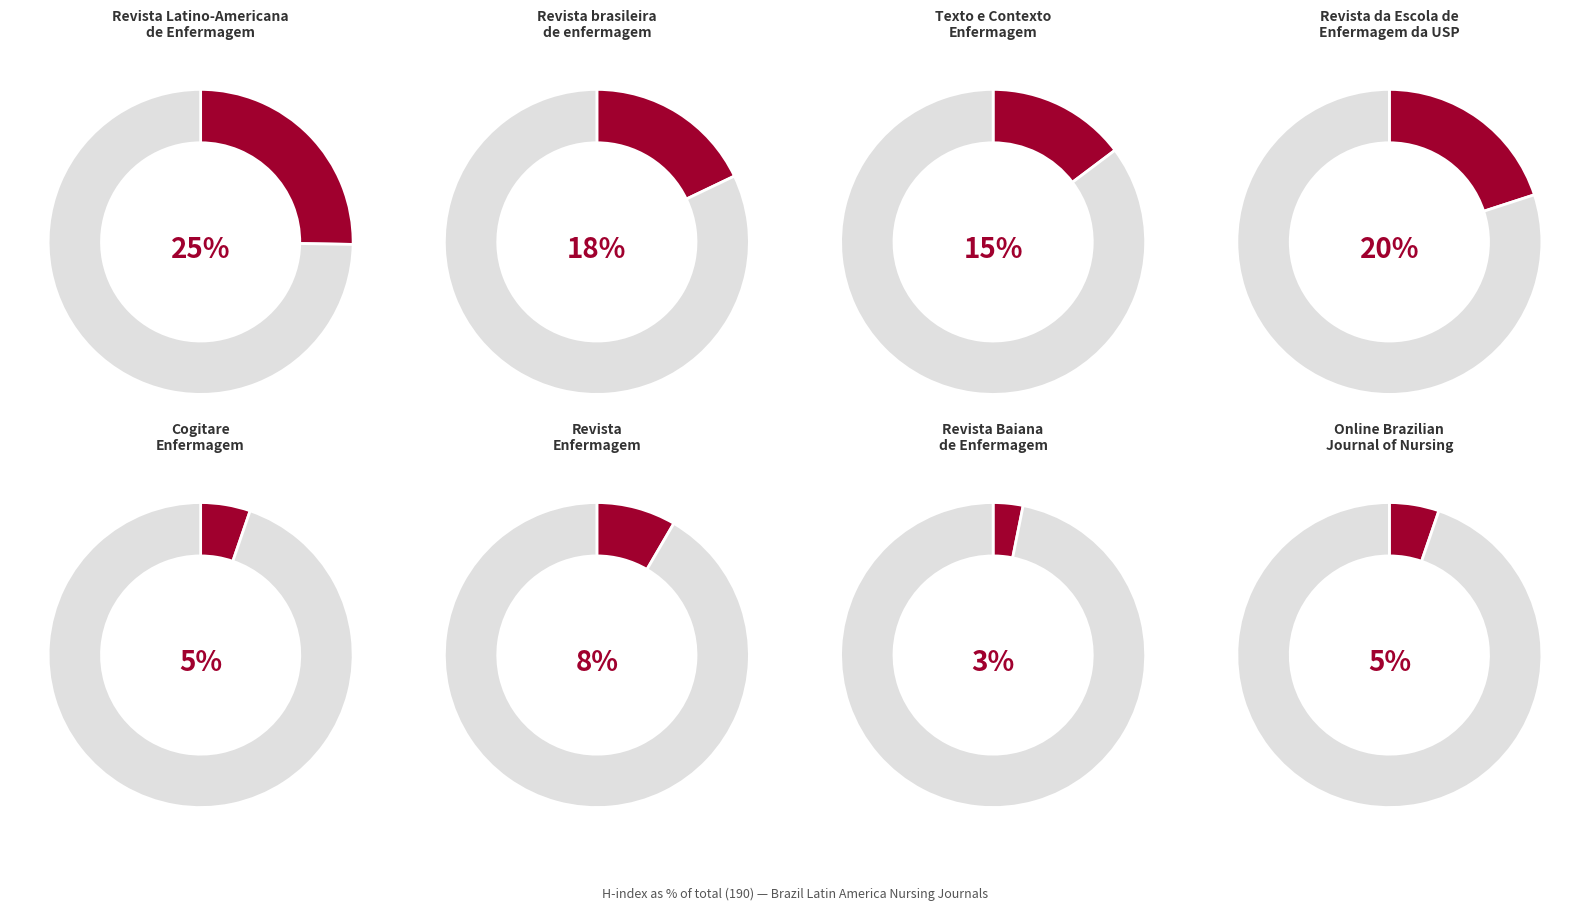

What is the change in value from Revista Latino-Americana de Enfermagem to Cogitare Enfermagem?

-38